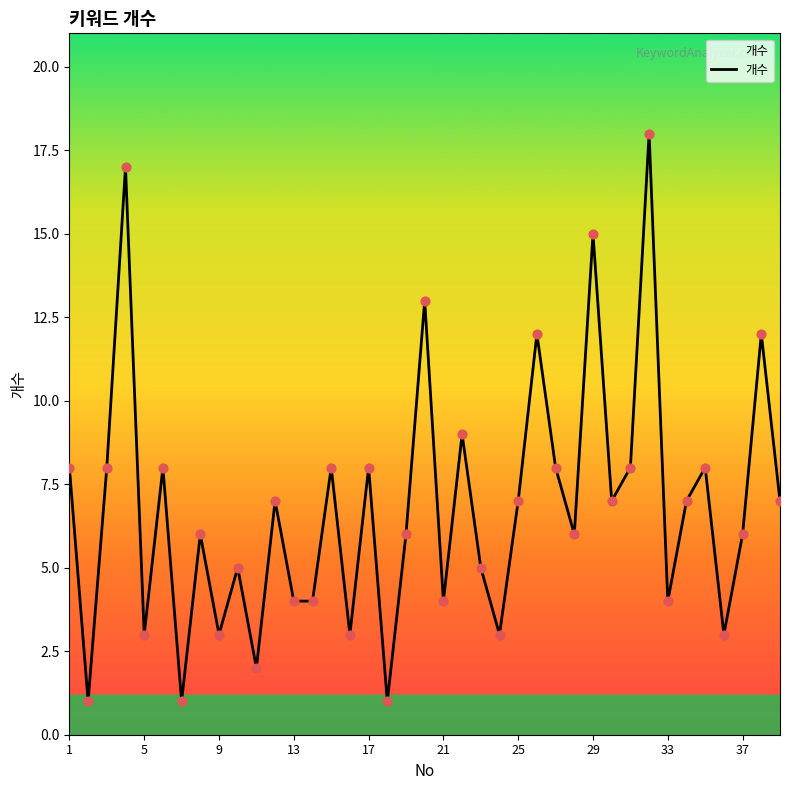

What is the difference between the maximum and minimum values?

17